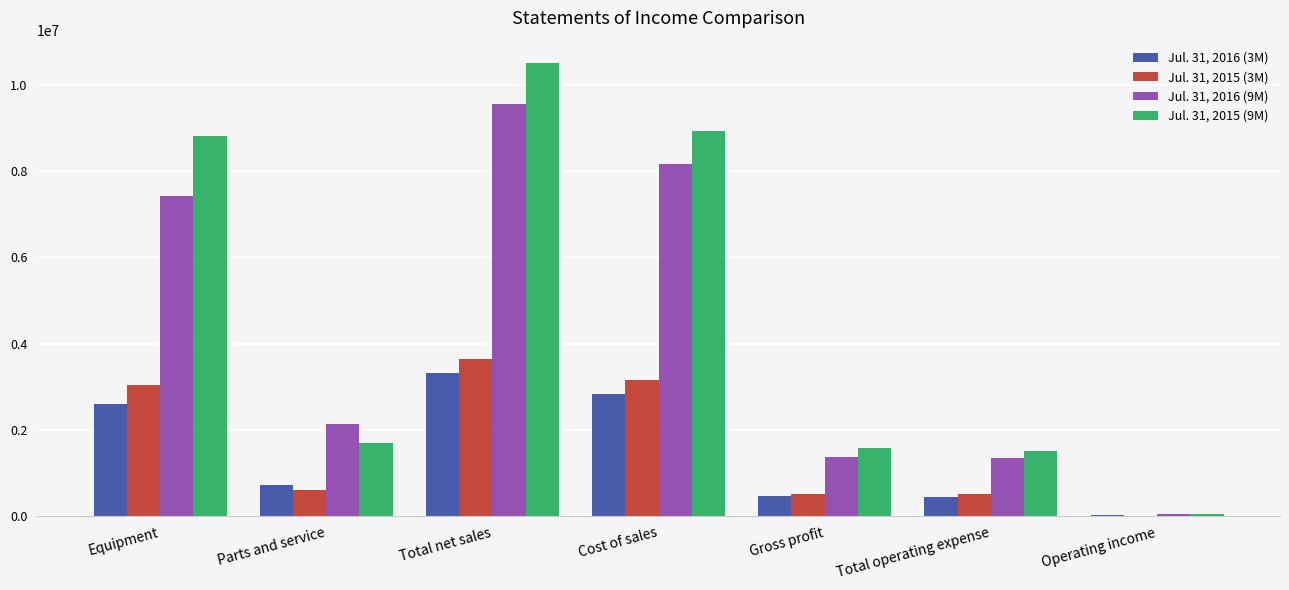

Between Total net sales and Operating income, which series saw the biggest shift?

Jul. 31, 2015 (9M)